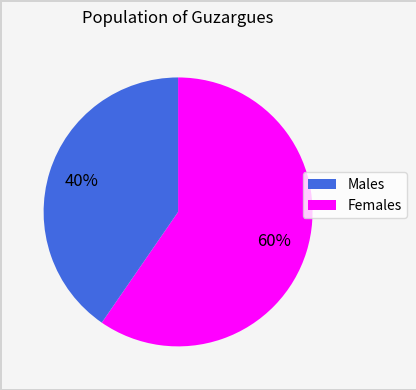

To the nearest percent, what is the average slice percentage?

50%